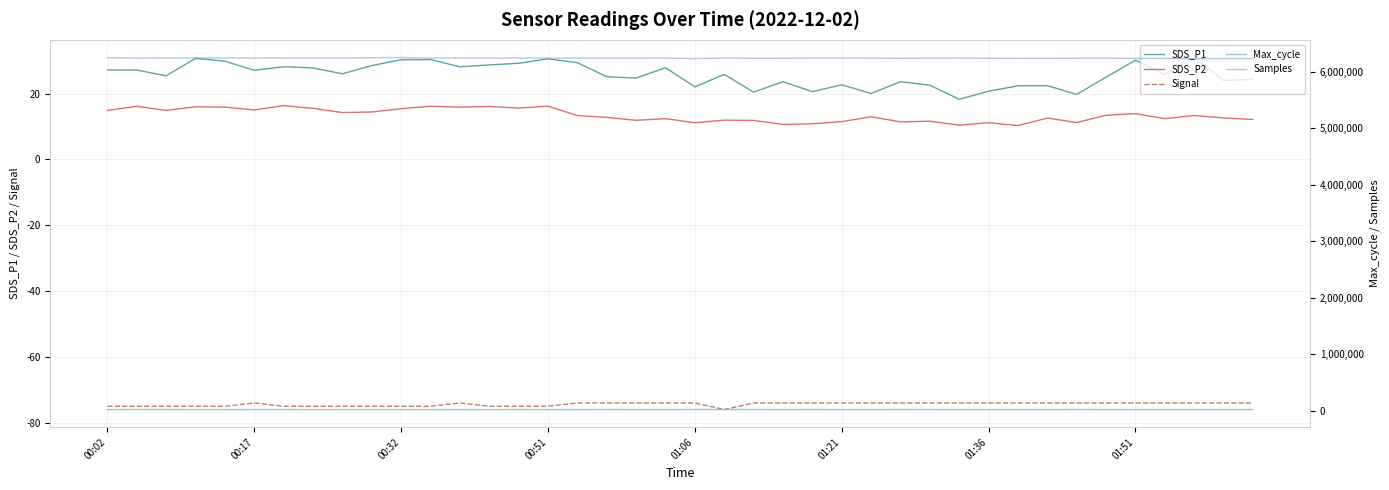

What is the value of the Max_cycle point at the 11th from the left?

20025.0